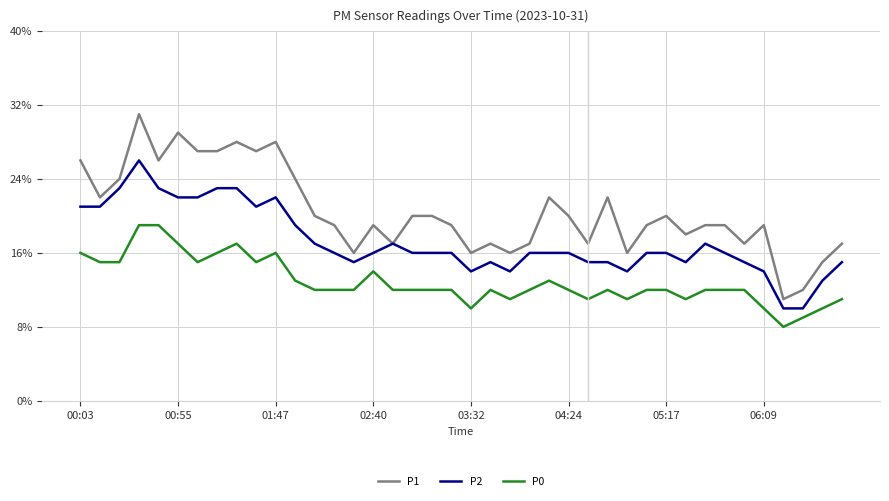

Which series has the largest total across all categories?

P1